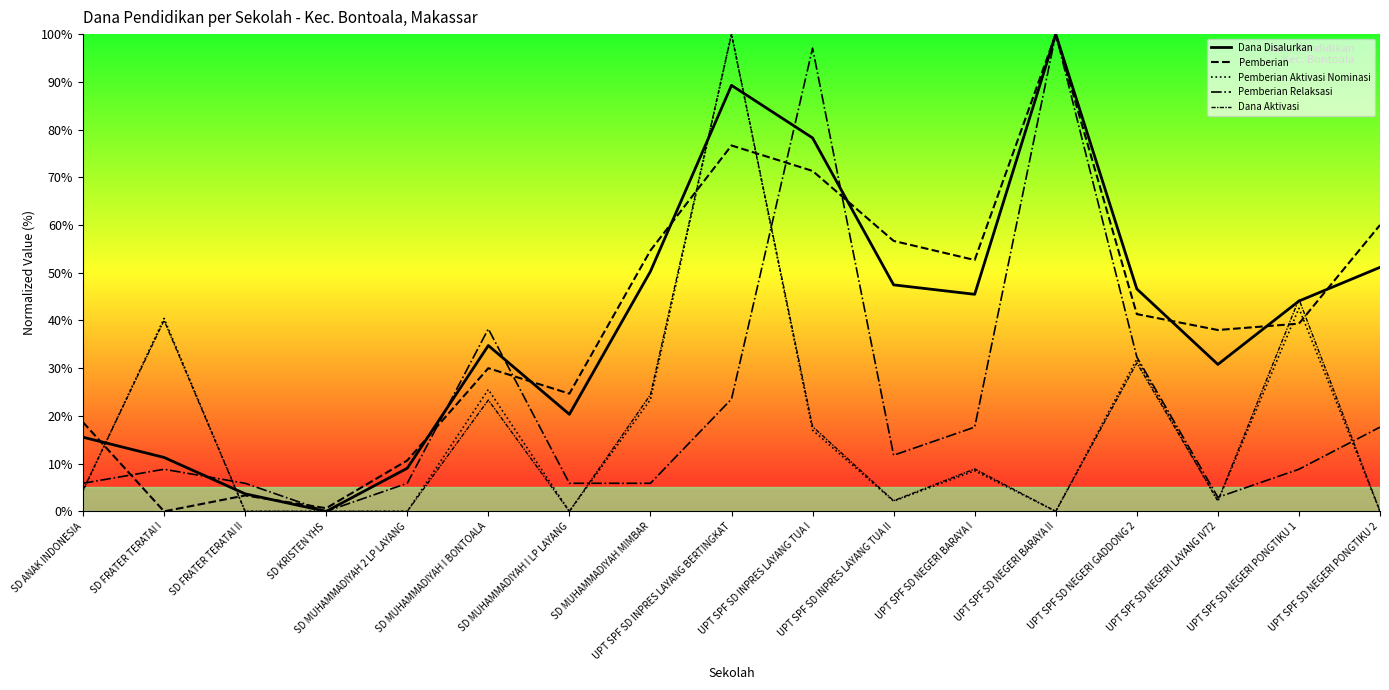

Where does the Pemberian series first go above 39?

SD MUHAMMADIYAH MIMBAR